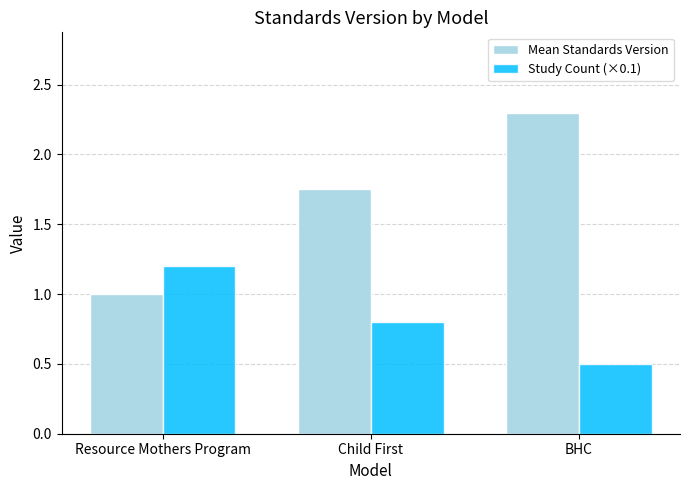

Which series changed the most between Child First and BHC?

Mean Standards Version